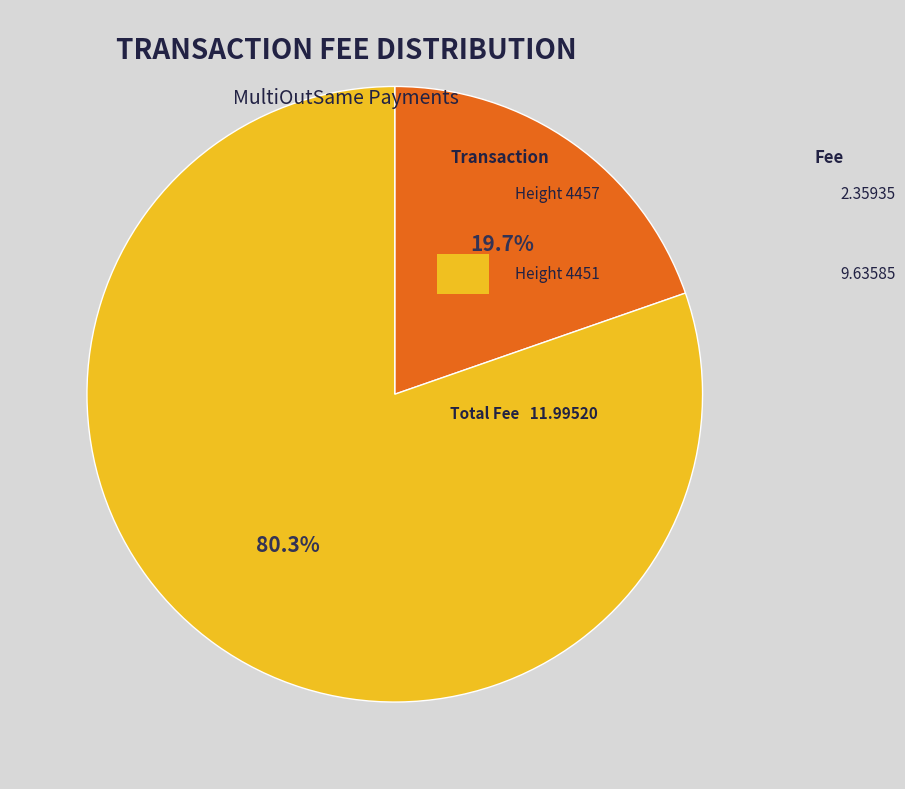

Is there any slice that represents more than half of the pie?

Yes